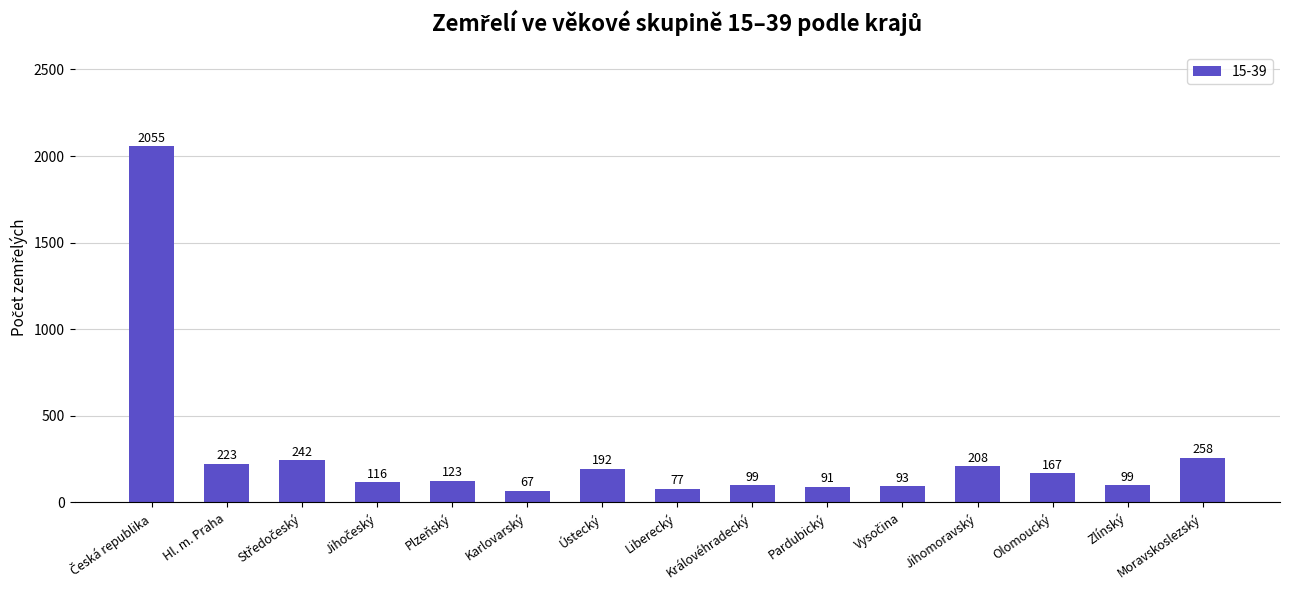

What is the greatest value displayed?

2055